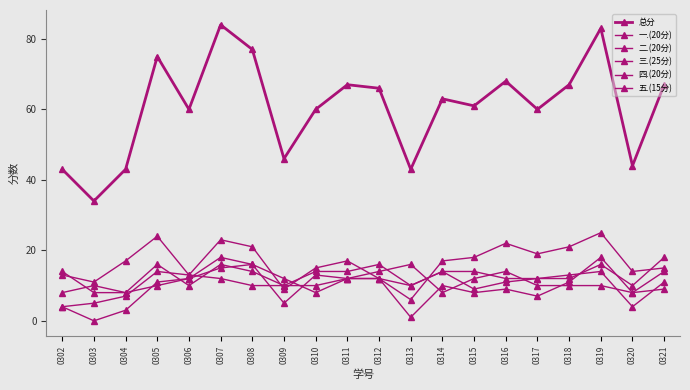

The value of 二.(20分) at 0302 is 8. True or false?

True